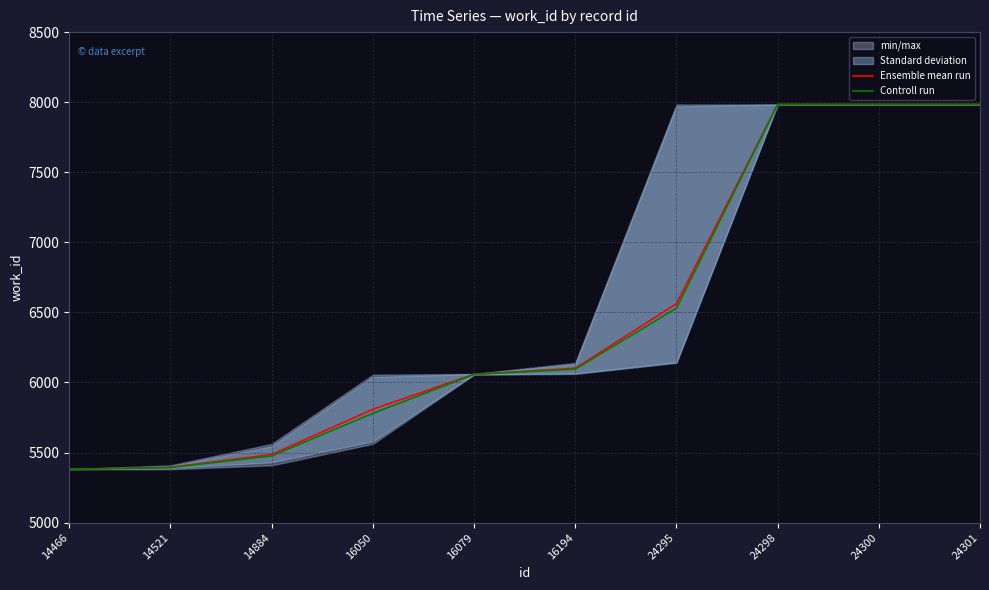

Which series has the largest range (max minus min)?

Ensemble mean run